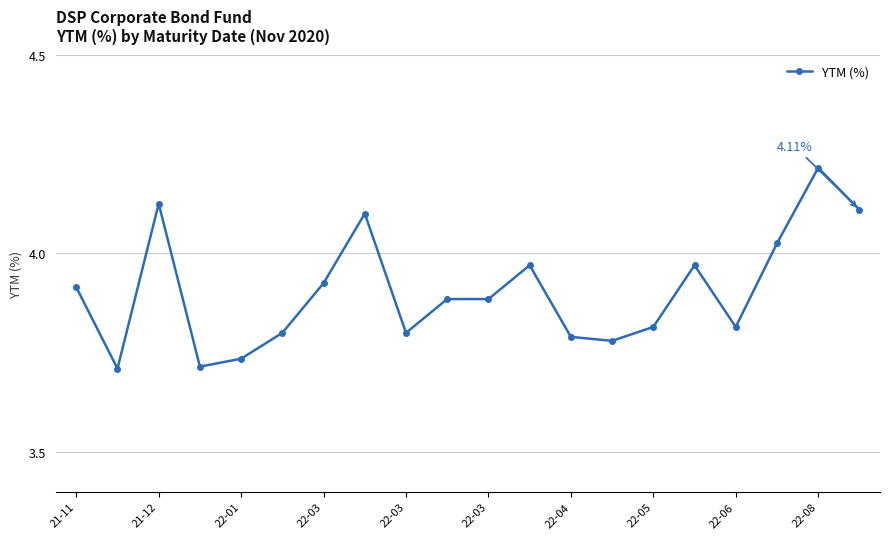

What is the sum of all values?

78.1